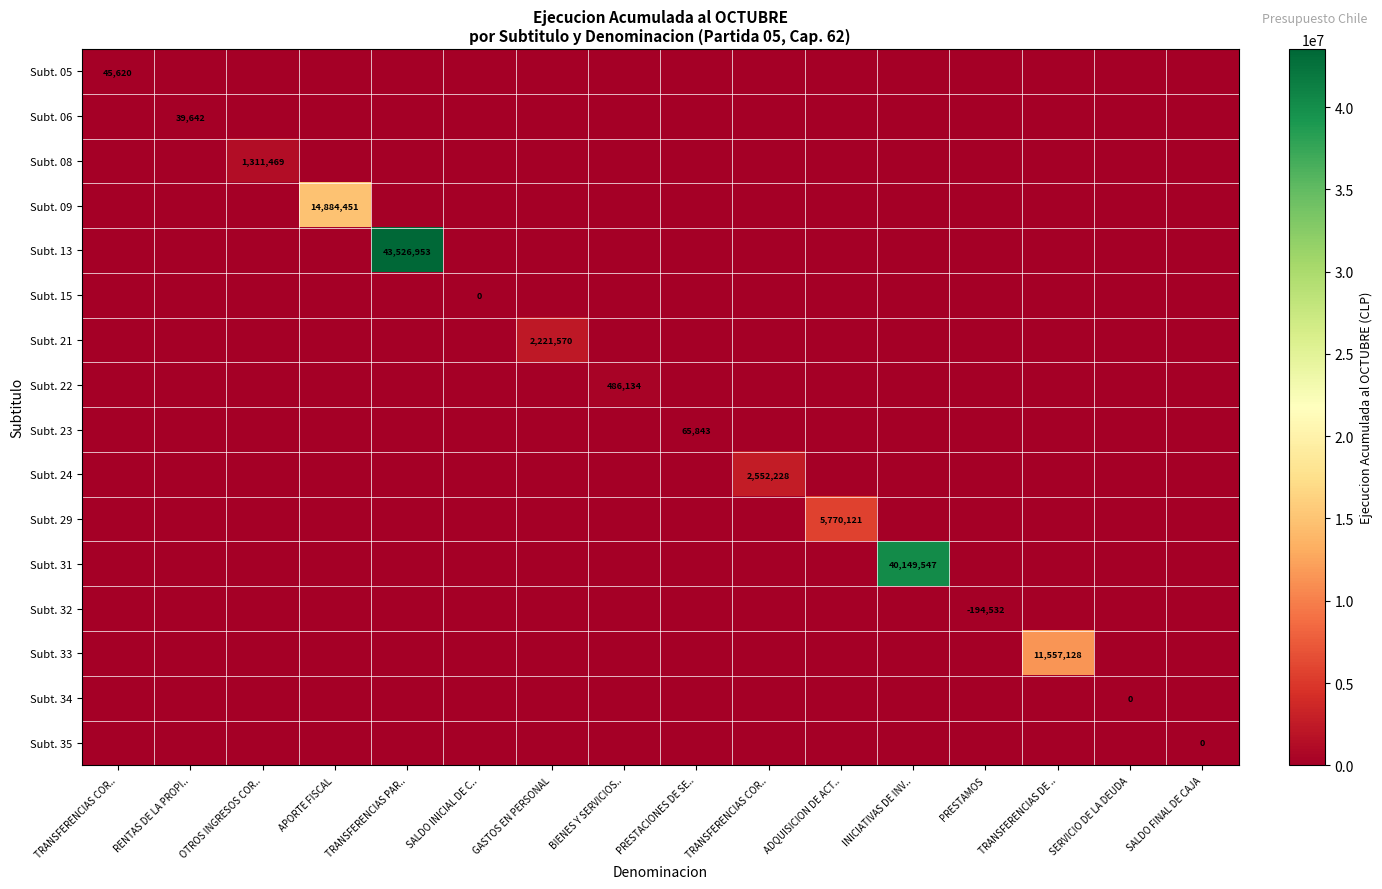

Between PRESTACIONES DE SE.. and TRANSFERENCIAS COR.., which is larger?

PRESTACIONES DE SE..